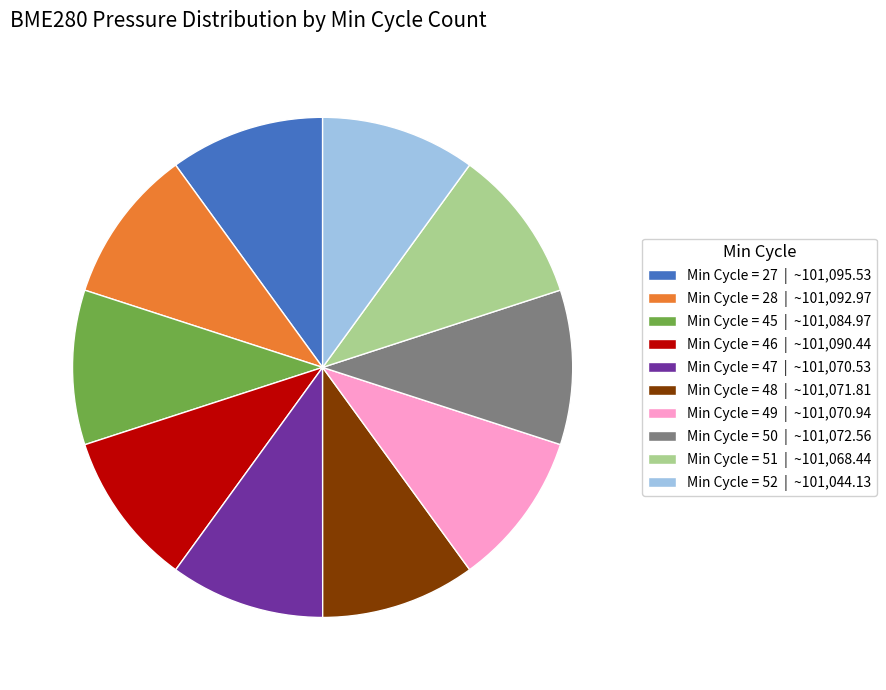

What is the ratio of the value at Min Cycle = 51 | ~101,068.44 to the value at Min Cycle = 46 | ~101,090.44?

1.0